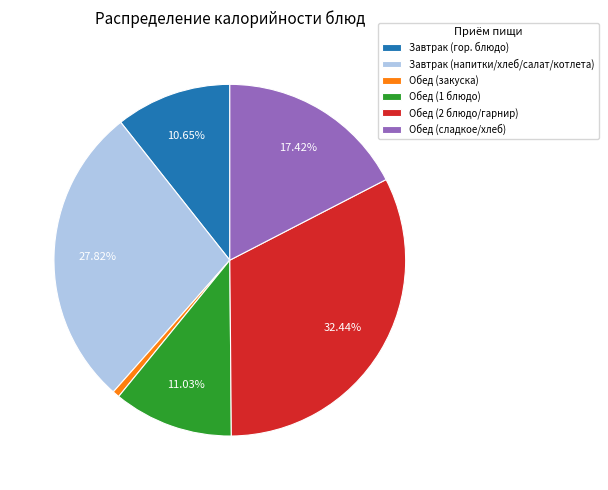

What is the ratio of the value at Обед (1 блюдо) to the value at Завтрак (напитки/хлеб/салат/котлета)?

0.4